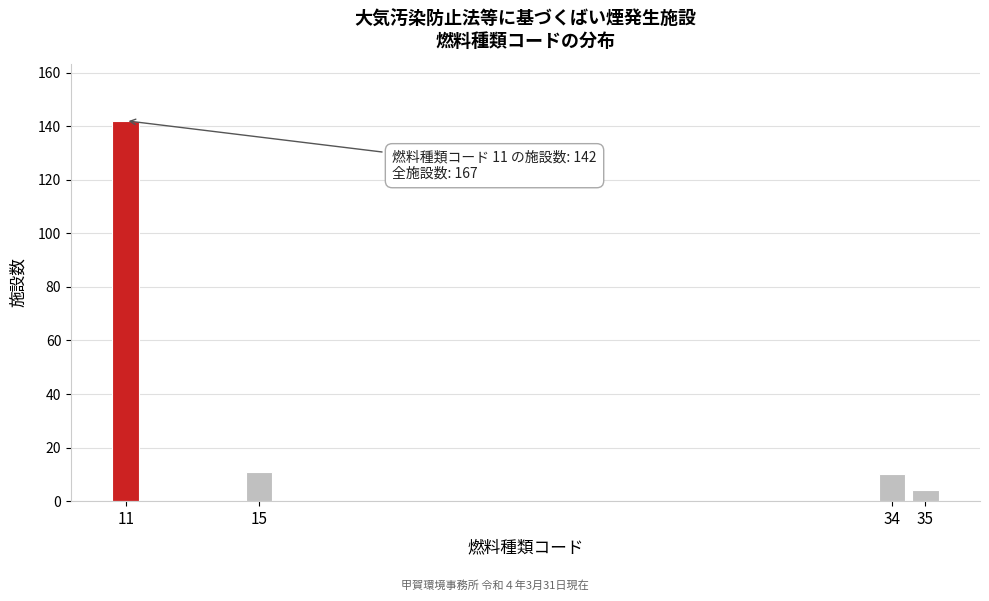

Reading left to right, extract all data points from this chart.

11=142	15=11	34=10	35=4